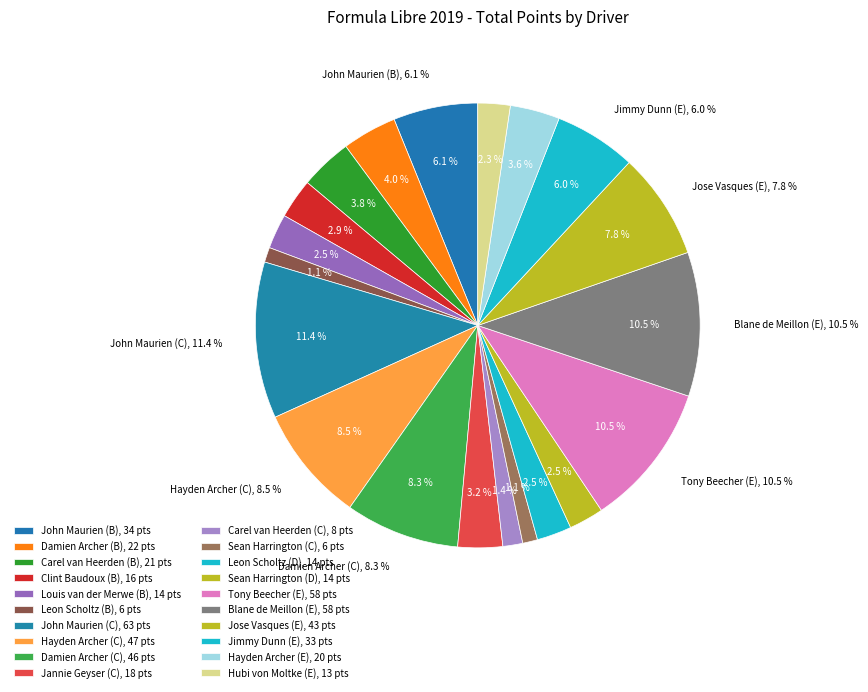

How many slices are in this pie chart?

20